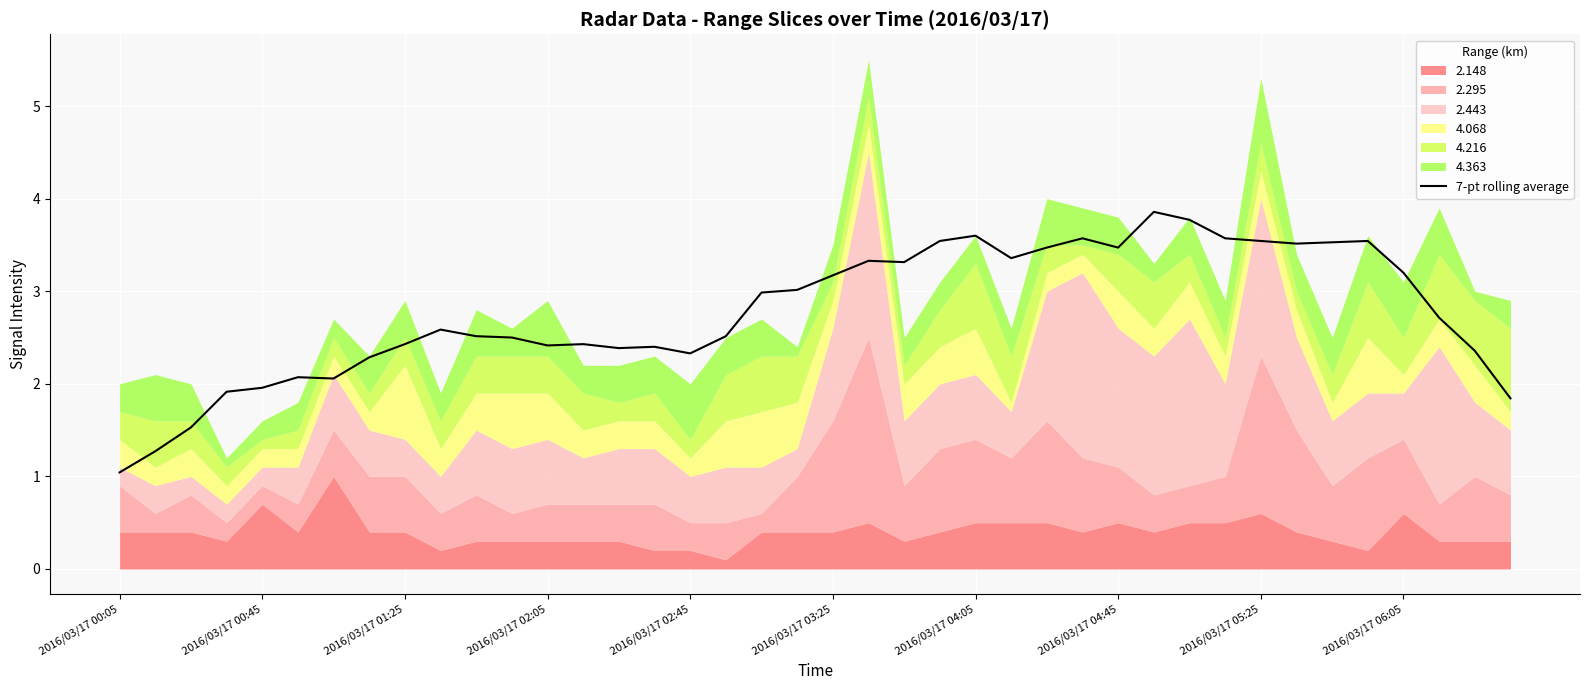

How many values exceed 2?

34